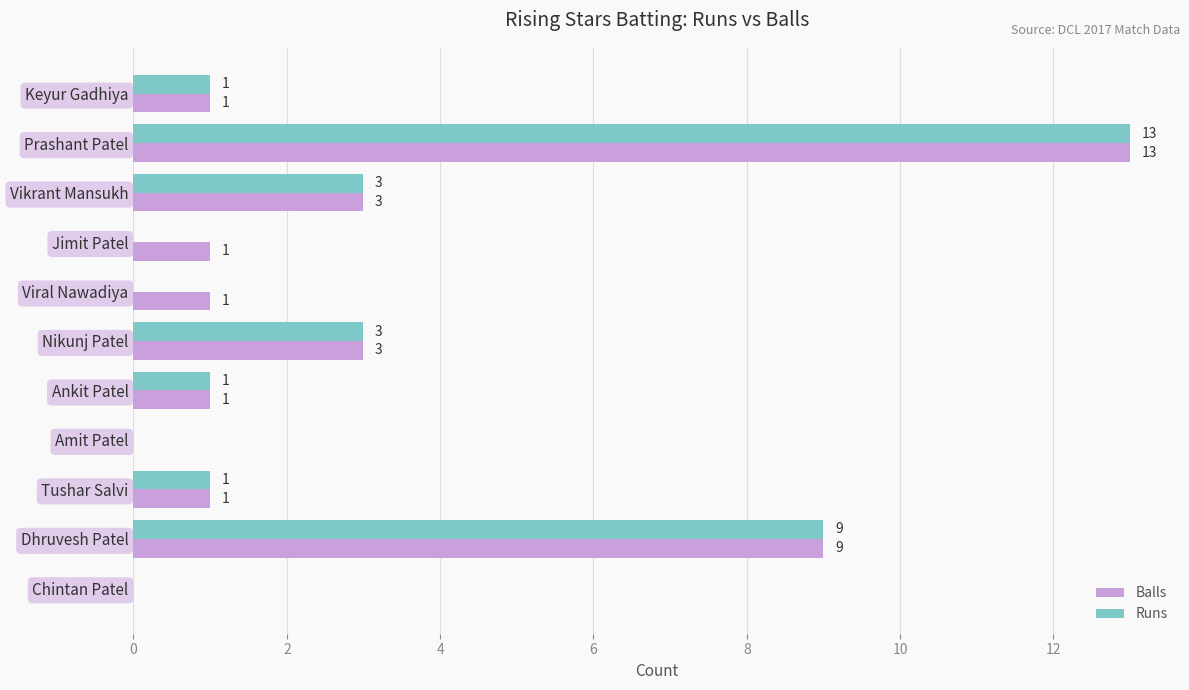

At which category is the sum across all series the highest?

Prashant Patel